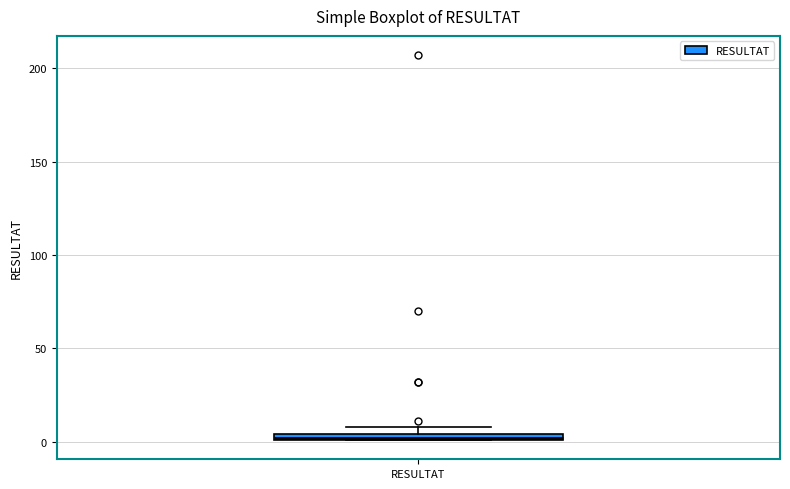

Where is the upper edge of the box for RESULTAT on the y-axis? The values are not printed on the chart, so give them approximately, as read against the axis.

5